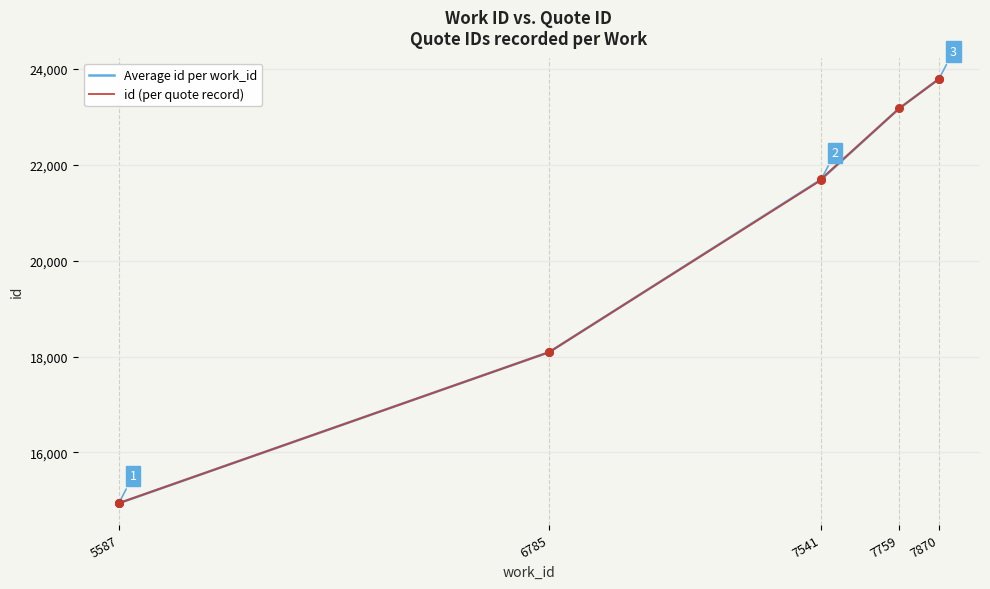

Approximately how many times larger is the value at 5587 compared to 6785?

0.8